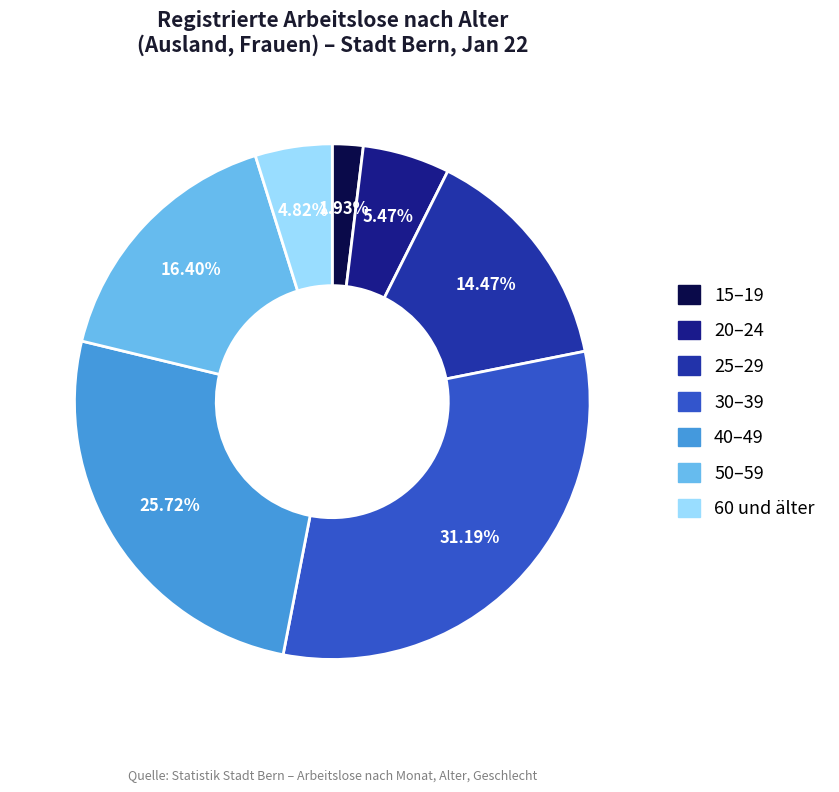

Is it true that 50–59 is 23% of the pie?

False